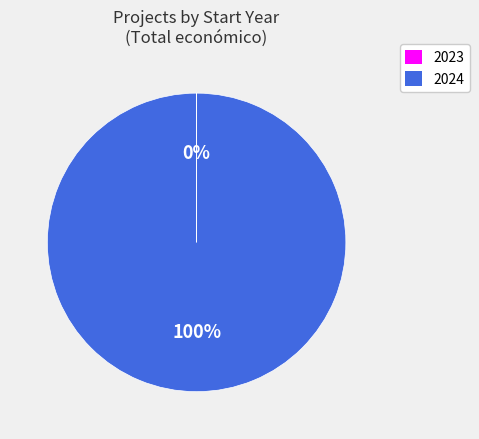

Is it true that 2024 is 100% of the pie?

True